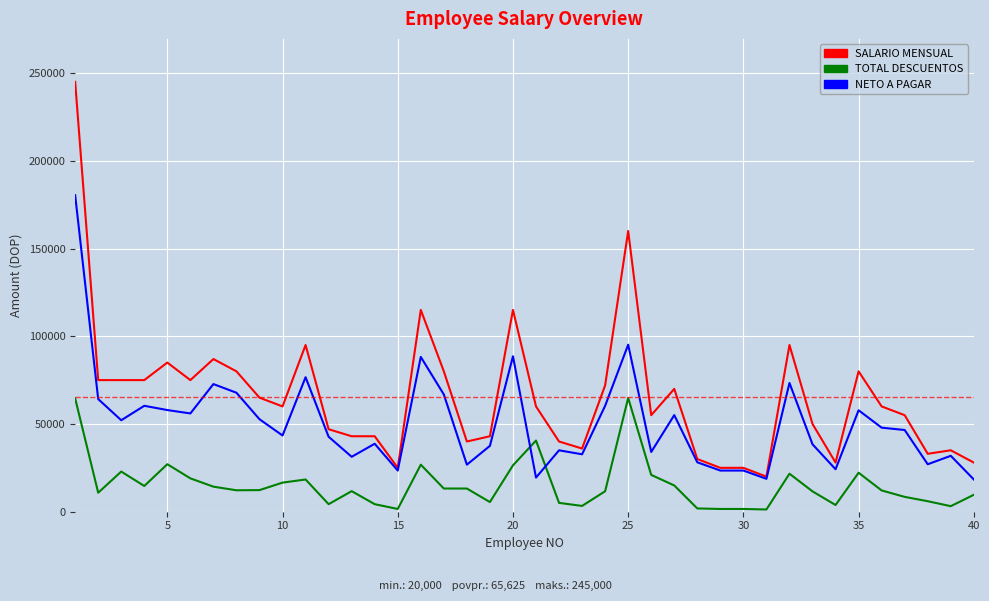

At how many categories does at least one series exceed 148779?

2